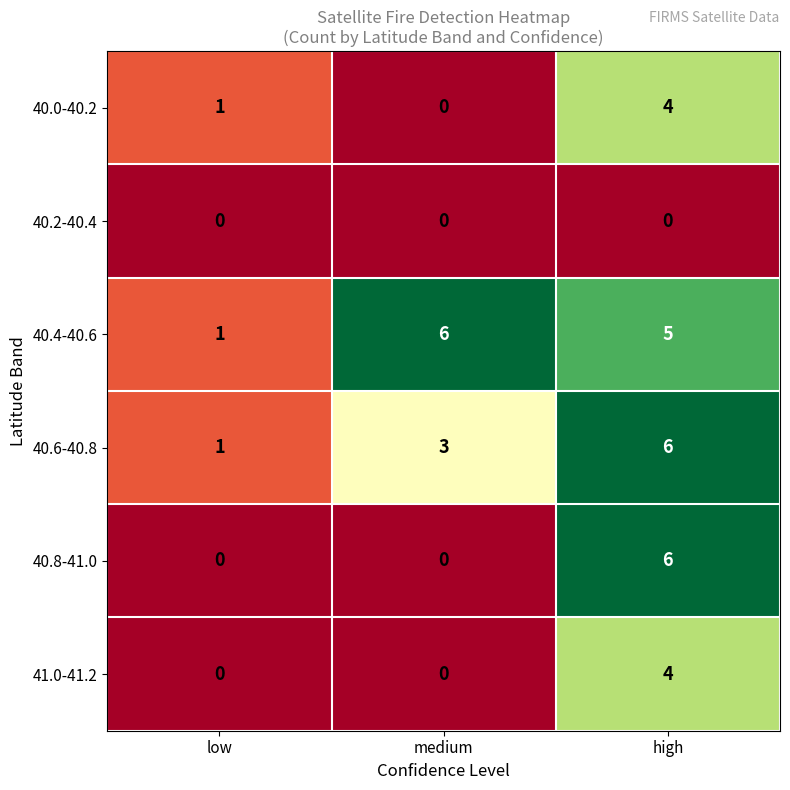

Which series has the widest spread of values?

40.8-41.0